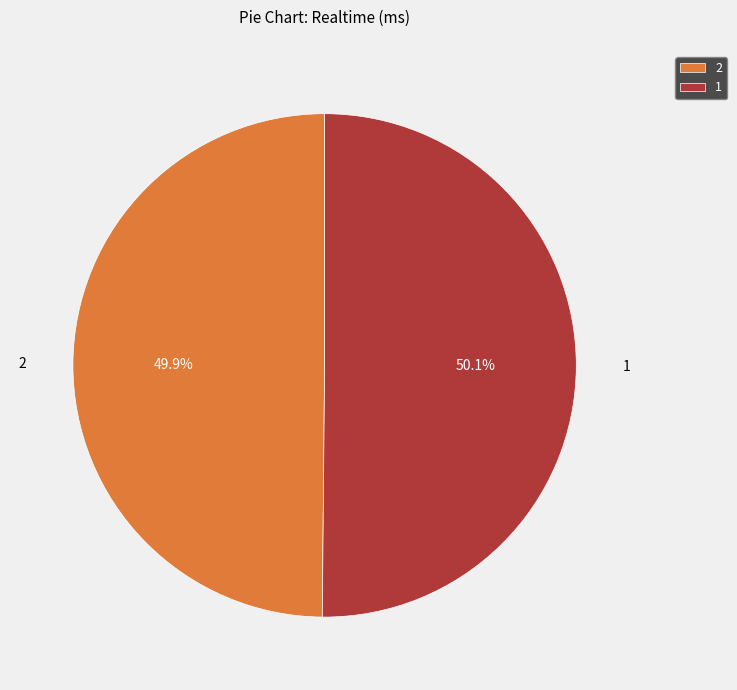

How many slices are in this pie chart?

2